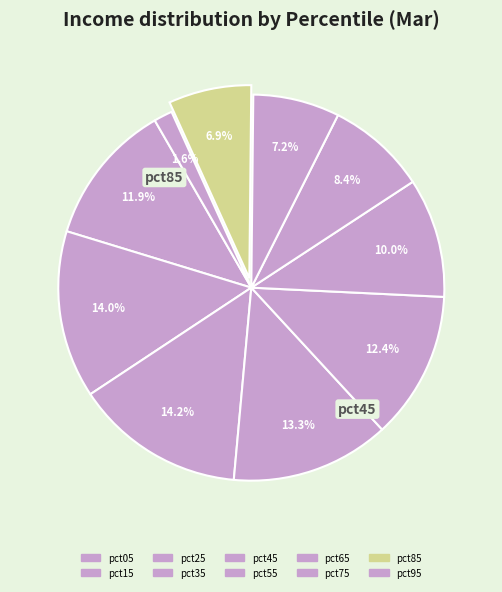

To the nearest percent, what is the combined percentage of pct75 and pct55?

17%